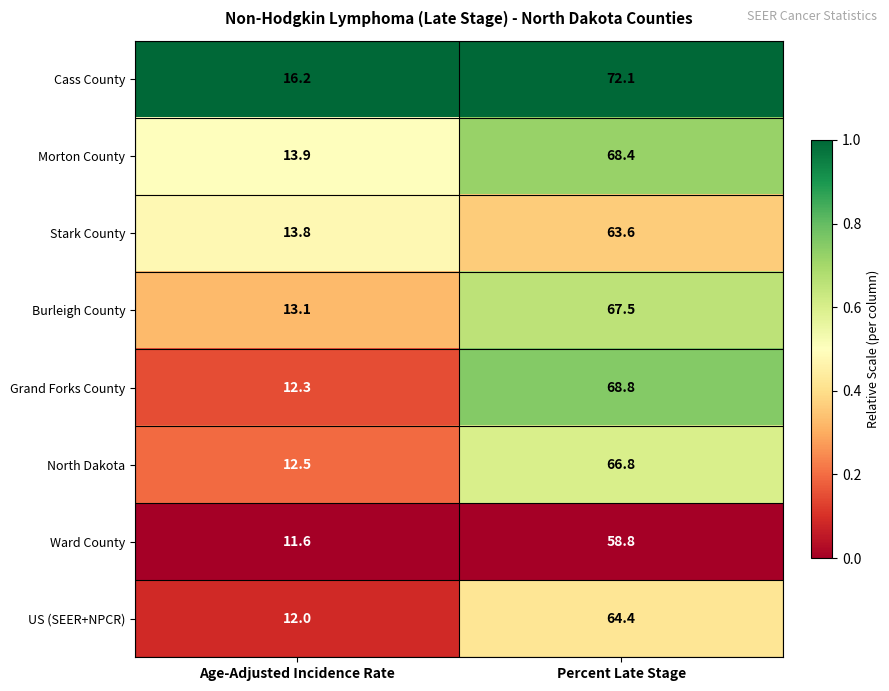

Reading left to right, what are all the values shown in this chart?

Cass County: Age-Adjusted Incidence Rate=16.2	Percent Late Stage=72.1
Morton County: Age-Adjusted Incidence Rate=13.9	Percent Late Stage=68.4
Stark County: Age-Adjusted Incidence Rate=13.8	Percent Late Stage=63.6
Burleigh County: Age-Adjusted Incidence Rate=13.1	Percent Late Stage=67.5
Grand Forks County: Age-Adjusted Incidence Rate=12.3	Percent Late Stage=68.8
North Dakota: Age-Adjusted Incidence Rate=12.5	Percent Late Stage=66.8
Ward County: Age-Adjusted Incidence Rate=11.6	Percent Late Stage=58.8
US (SEER+NPCR): Age-Adjusted Incidence Rate=12.0	Percent Late Stage=64.4